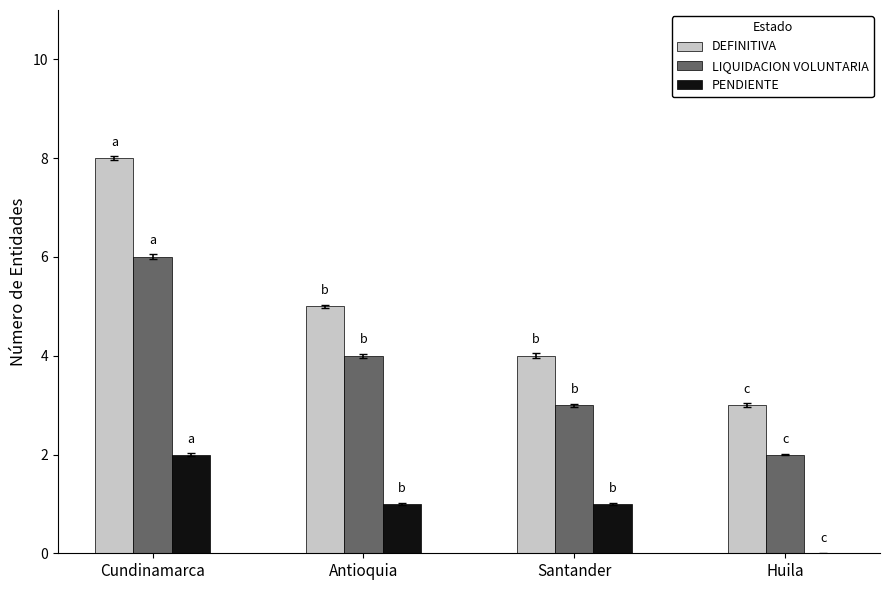

What is the approximate value of LIQUIDACION VOLUNTARIA at Antioquia?

4